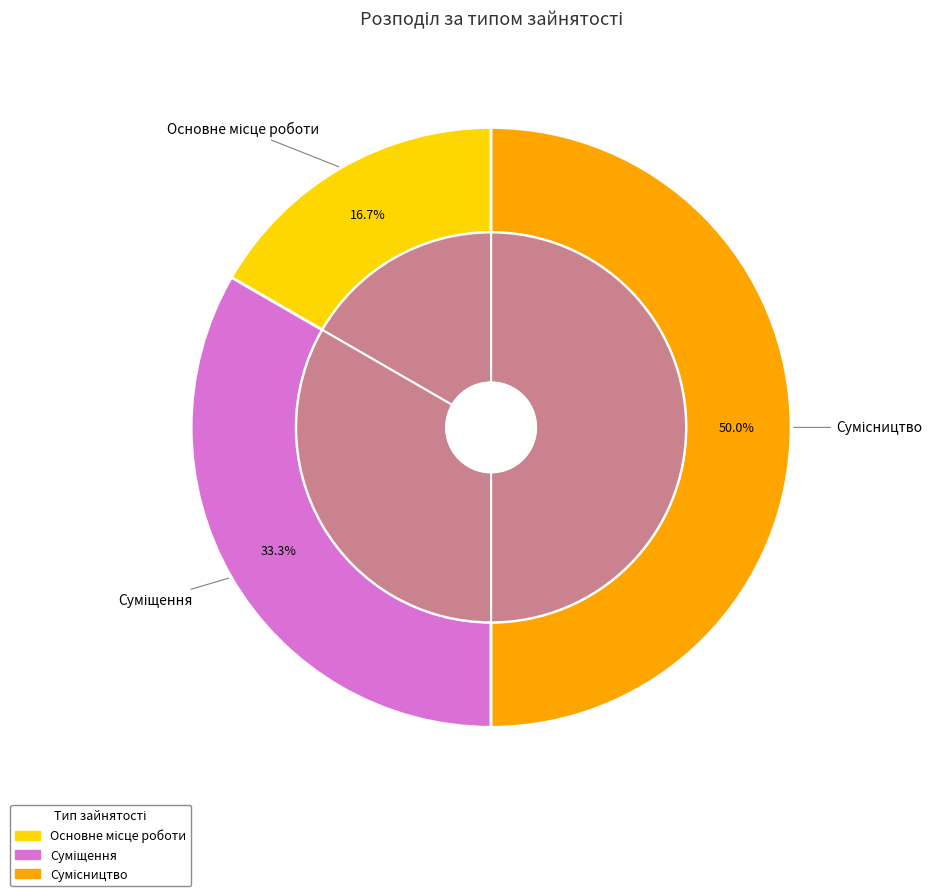

Does any single category account for the majority?

No